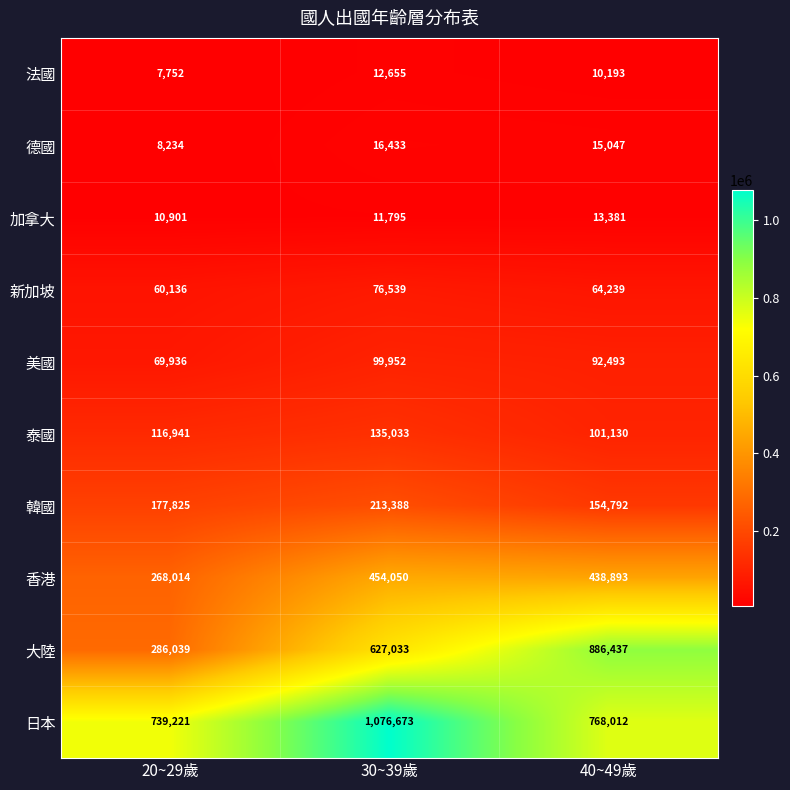

Rank the series at 30~39歲 from lowest to highest value.

加拿大, 法國, 德國, 新加坡, 美國, 泰國, 韓國, 香港, 大陸, 日本